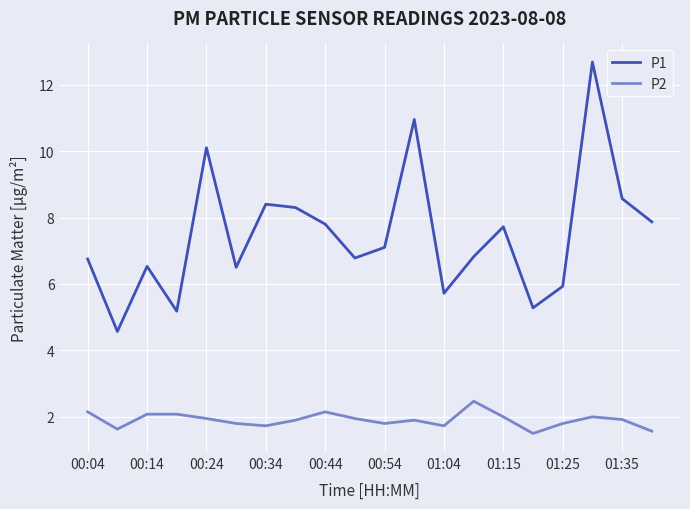

Which series has the largest total across all categories?

P1